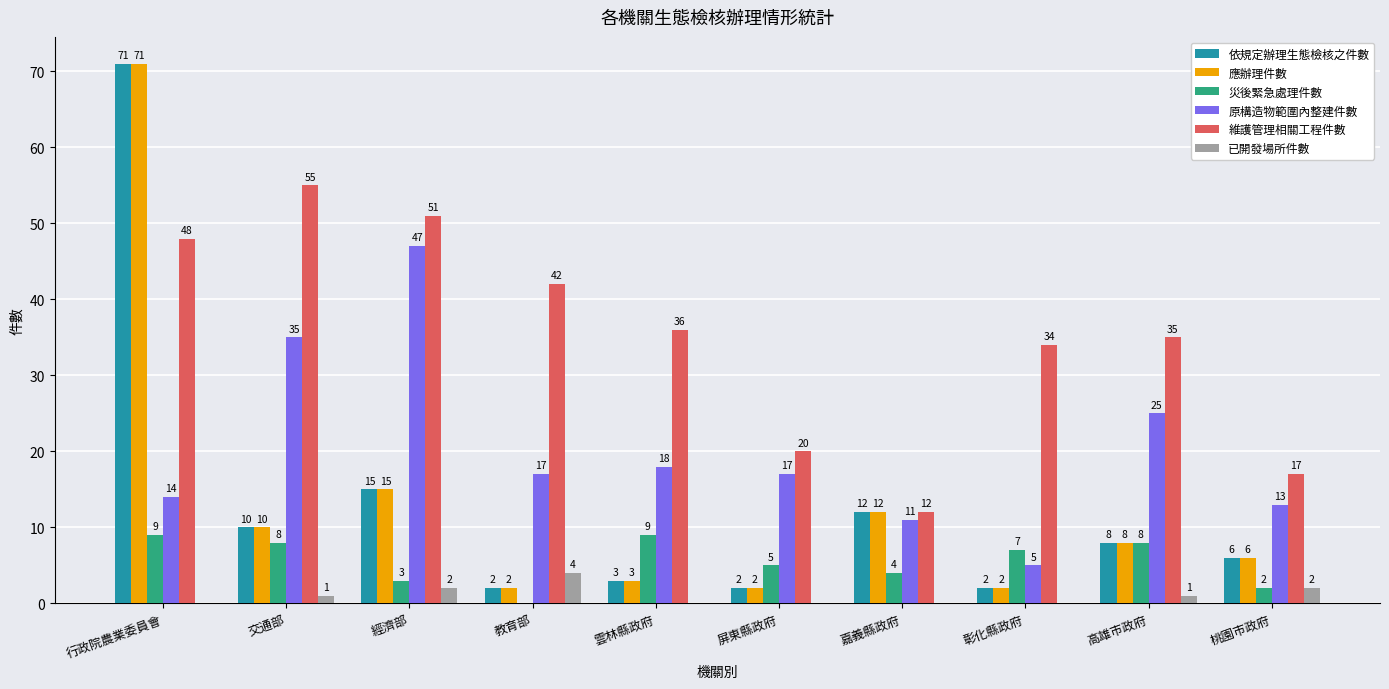

Is it true that 維護管理相關工程件數 equals 35 at 高雄市政府?

True